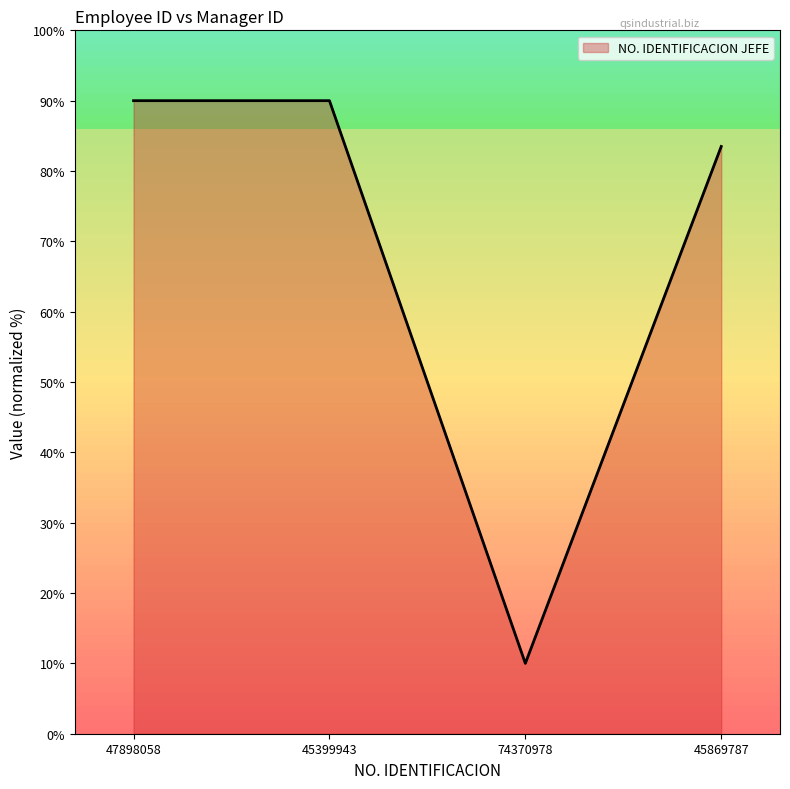

At which category does the data reach its first local valley?

74370978